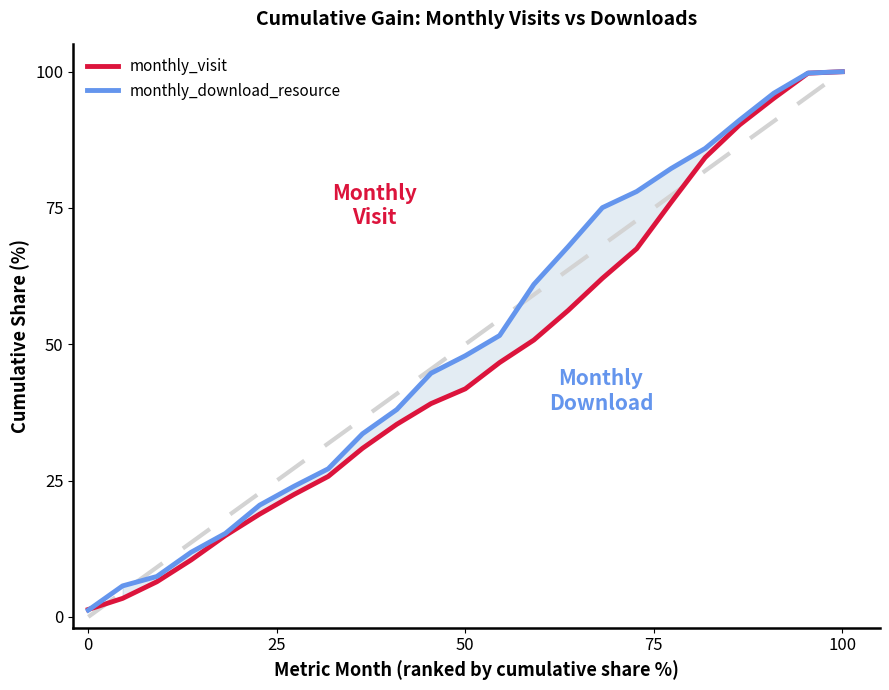

Is it true that monthly_visit equals 41.8 at 50?

True